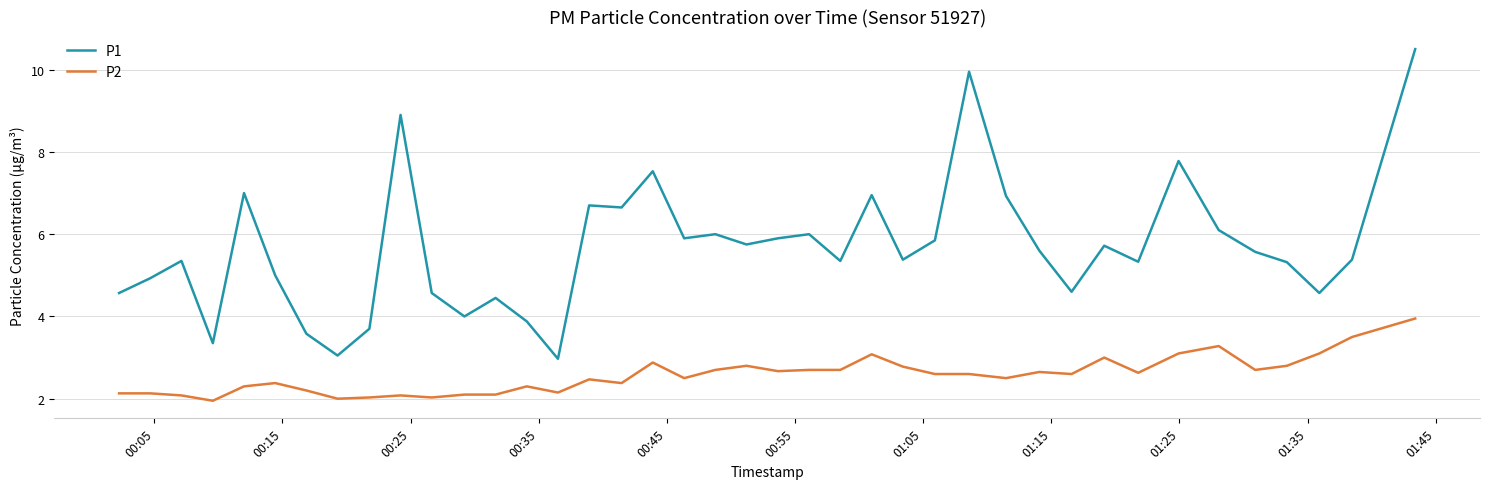

Which series has the widest spread of values?

P1